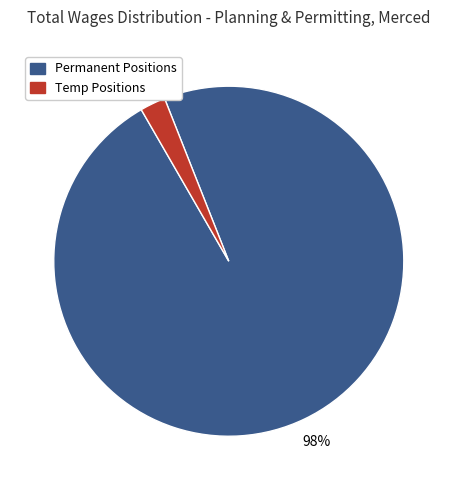

Count the number of slices in the pie.

2